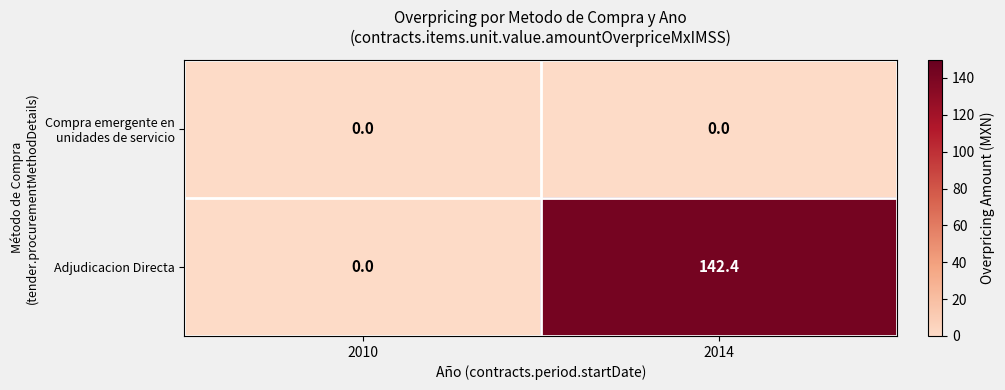

Which series changed the most between 2010 and 2014?

Adjudicacion Directa